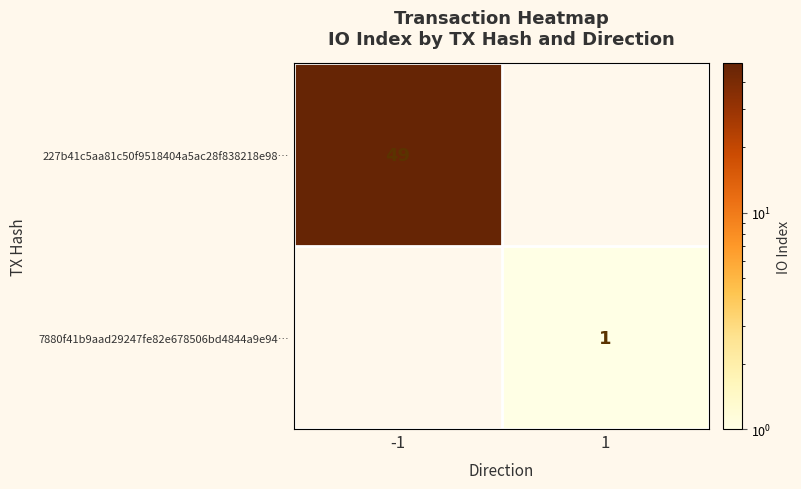

Is it true that 227b41c5aa81c50f9518404a5ac28f838218e98… equals 49 at -1?

True